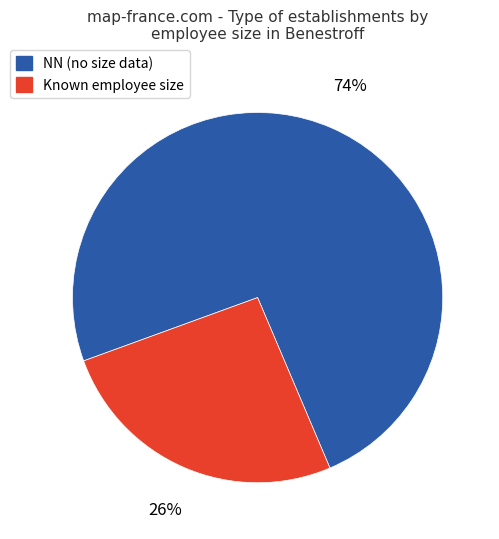

How many slices are in this pie chart?

2